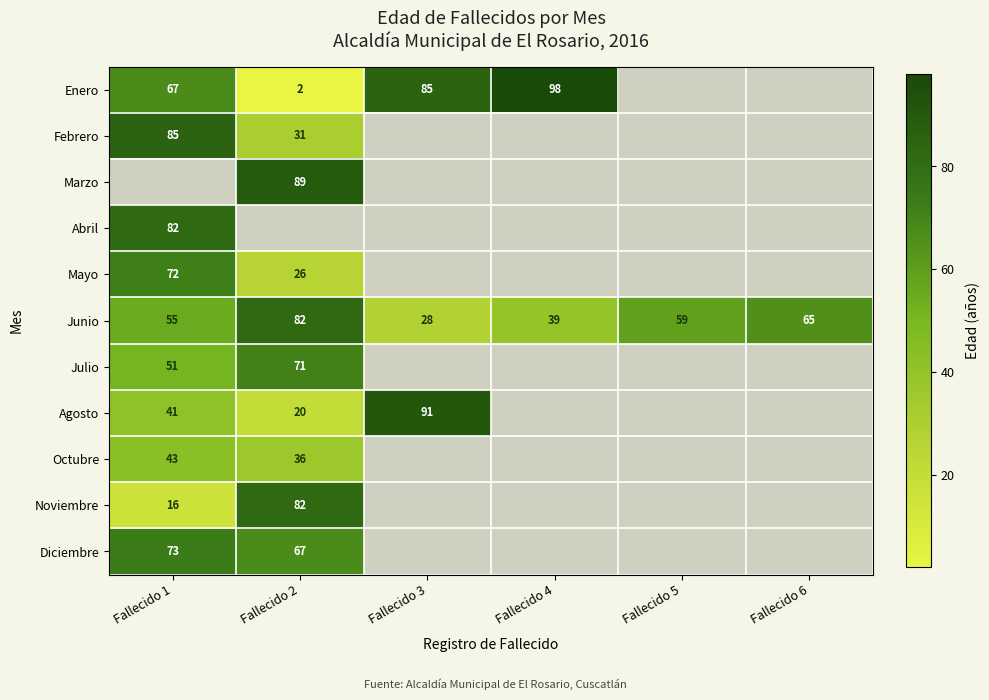

The value of Noviembre at Fallecido 2 is 48. True or false?

False